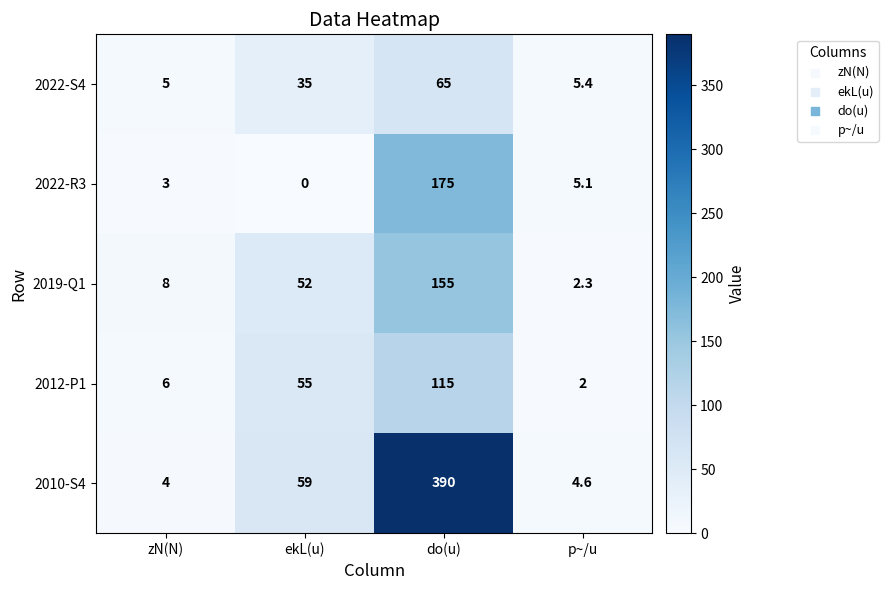

At p~/u, list the series in order from smallest to largest.

2012-P1, 2019-Q1, 2010-S4, 2022-R3, 2022-S4